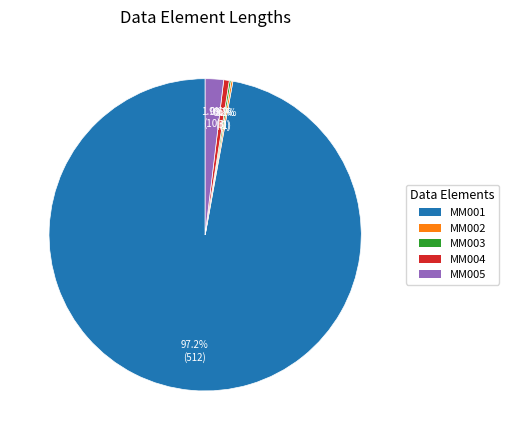

Which slice represents more than half of the pie?

MM001